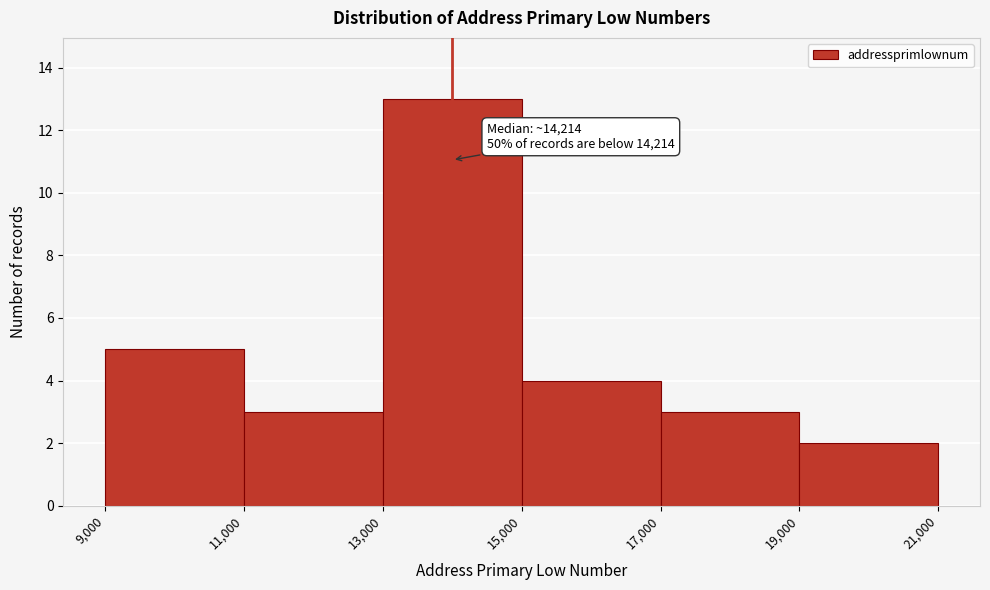

Over which range of the x-axis is the bar tallest?

13,000 to 15,000